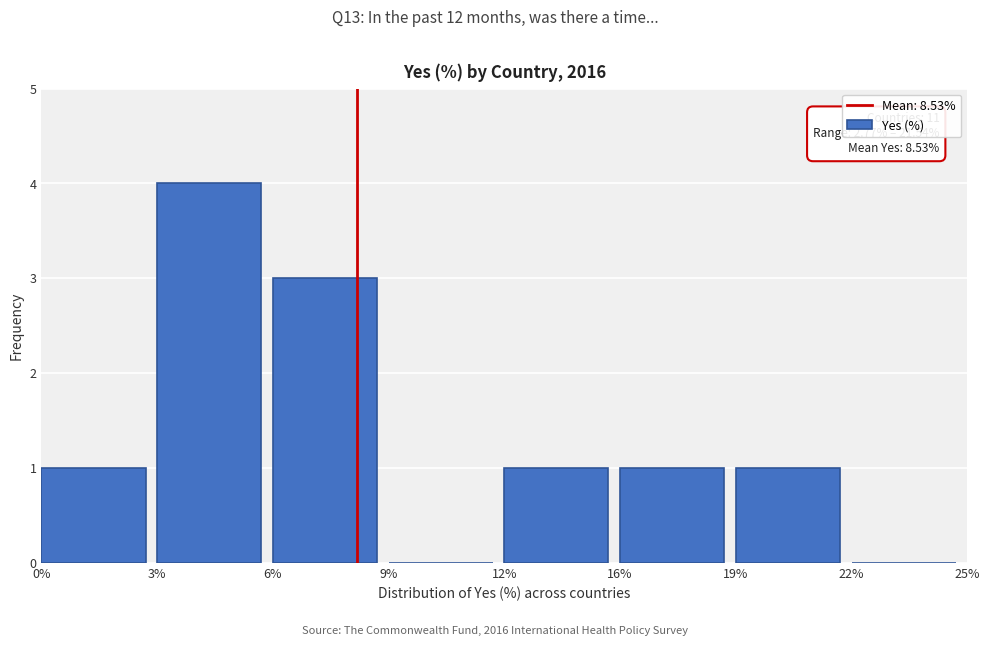

Reading left to right, transcribe all the data shown in this chart.

0%=1	3%=4	6%=3	9%=0	12%=1	16%=1	19%=1	22%=0